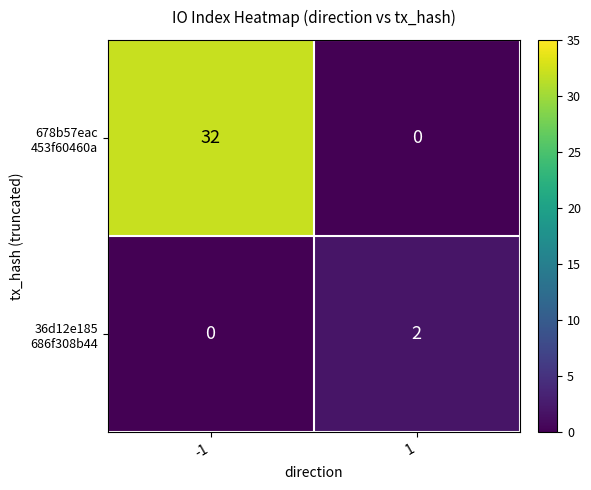

What is the total value across all series at -1?

32